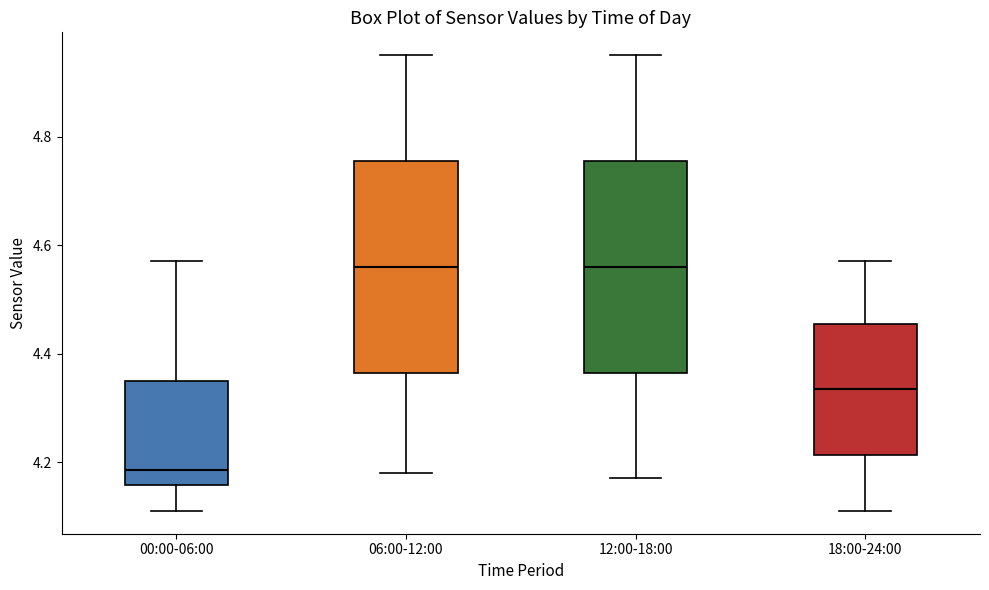

Reading left to right, transcribe this box plot: for each box, give where its median line is, the range the box spans, and where its two whiskers end, as read against the y-axis. The values are not printed on the chart, so give them approximately, as read against the axis.

00:00-06:00: median 4.18, box 4.16 to 4.36, whiskers 4.12 to 4.58
06:00-12:00: median 4.56, box 4.36 to 4.76, whiskers 4.18 to 4.96
12:00-18:00: median 4.56, box 4.36 to 4.76, whiskers 4.18 to 4.96
18:00-24:00: median 4.34, box 4.22 to 4.46, whiskers 4.12 to 4.58